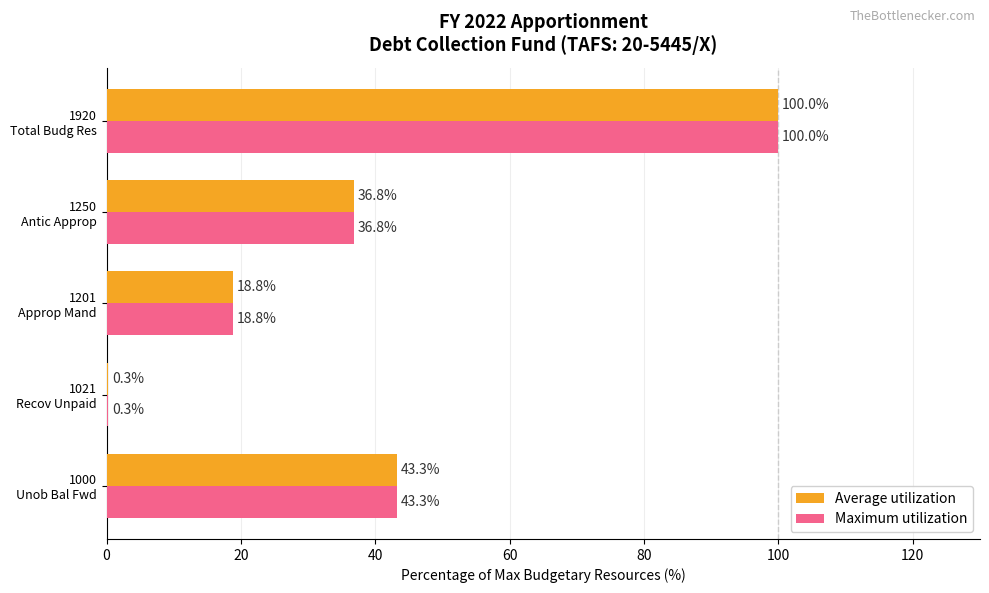

What is the greatest value displayed?

100.0